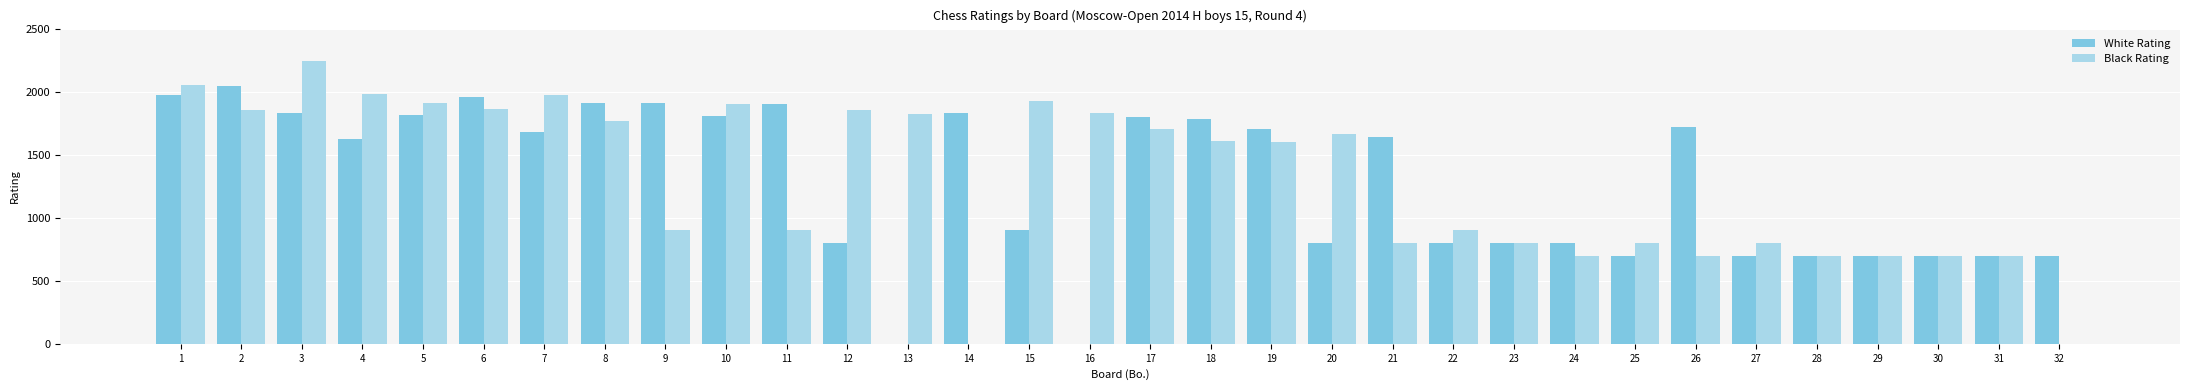

The White Rating series shows 700 at 28. True or false?

True